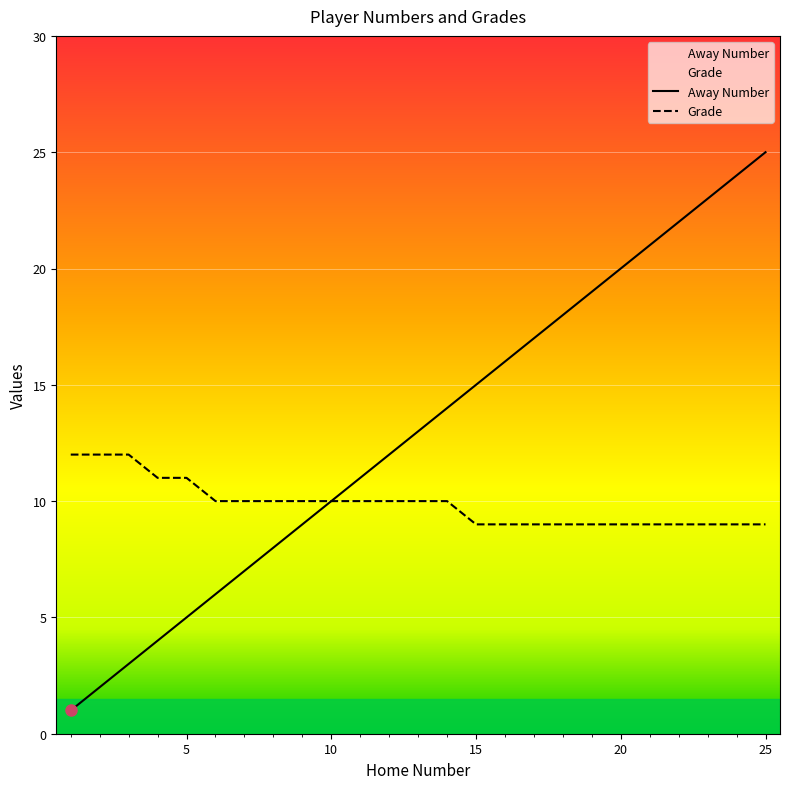

Count the Grade values in the range 9 to 10.

20